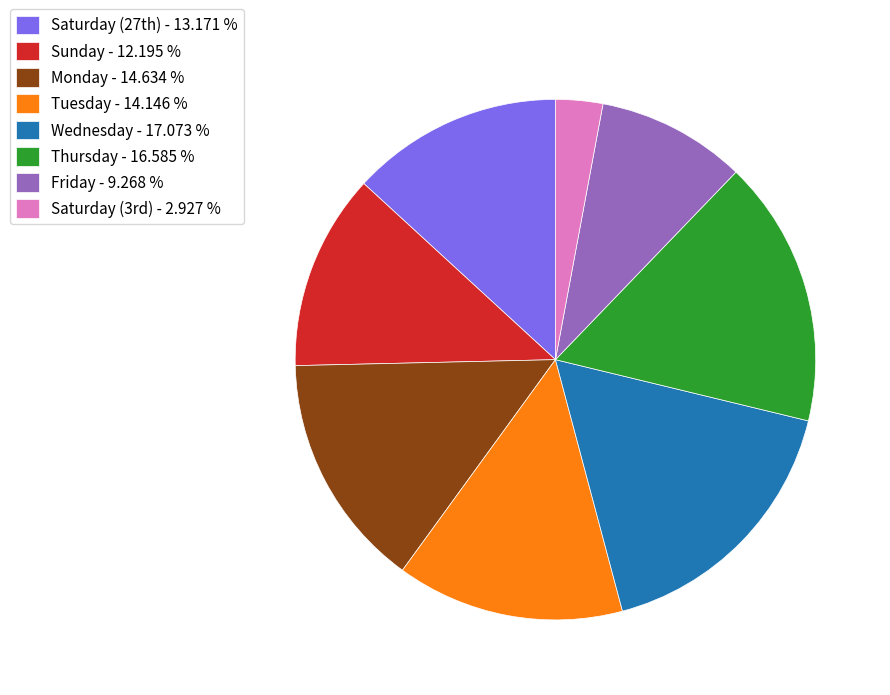

Is there a majority slice in this chart?

No